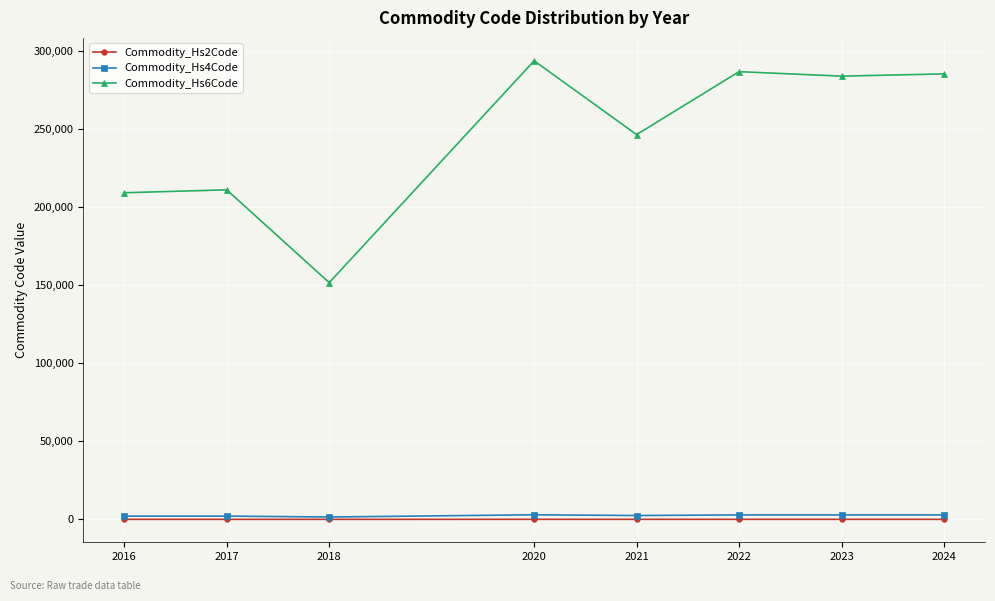

True or false: Commodity_Hs6Code has more than 0 interior local peaks.

True